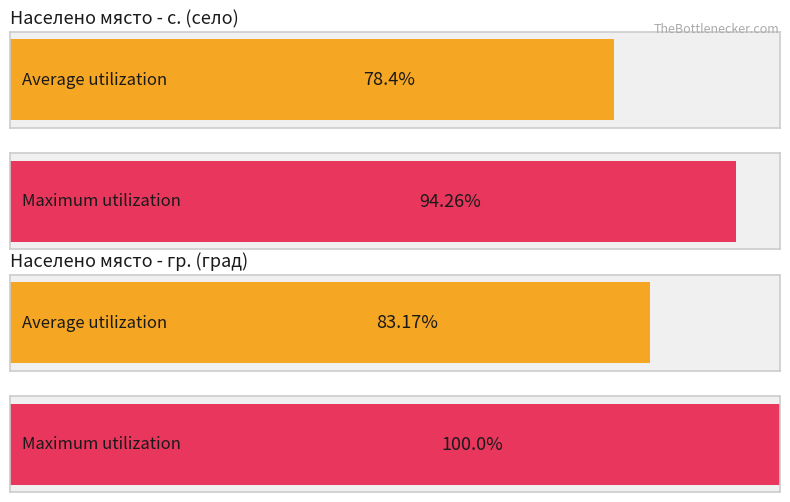

Rank the series by their average value, from lowest to highest.

Average utilization, Maximum utilization